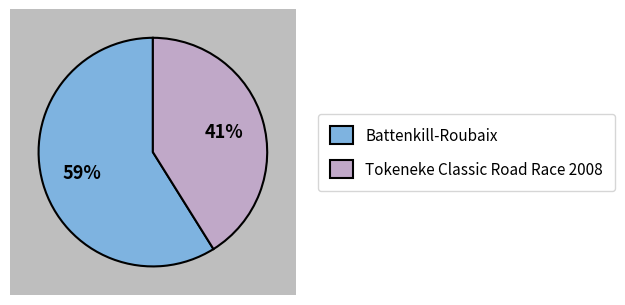

To the nearest percent, what is the combined percentage of Battenkill-Roubaix and Tokeneke Classic Road Race 2008?

100%